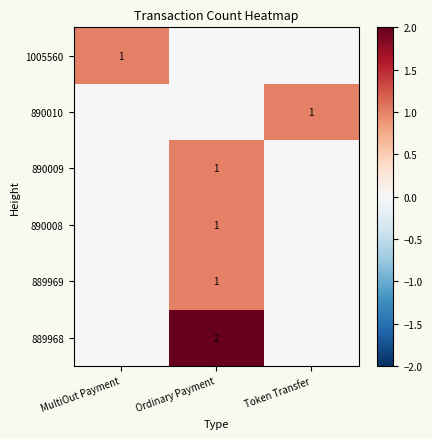

The value of 1005560 at MultiOut Payment is 1. True or false?

True